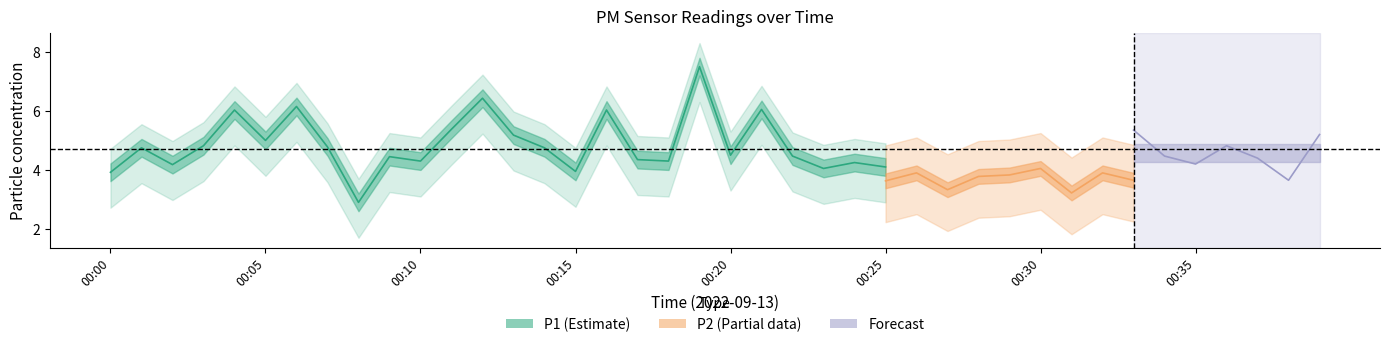

How many data points does each series have?

40